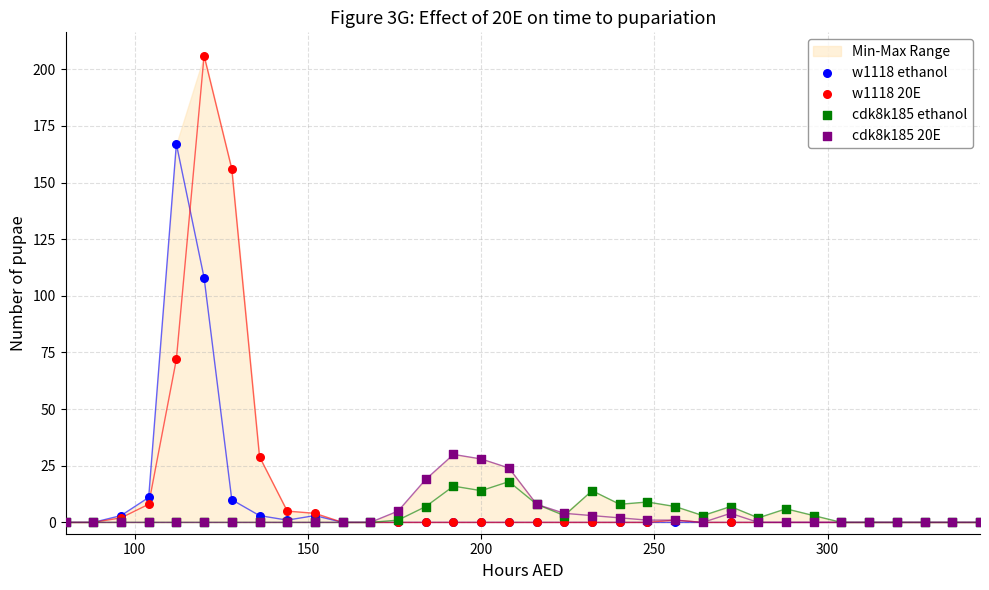

Which series has the widest spread of Y values?

w1118 20E